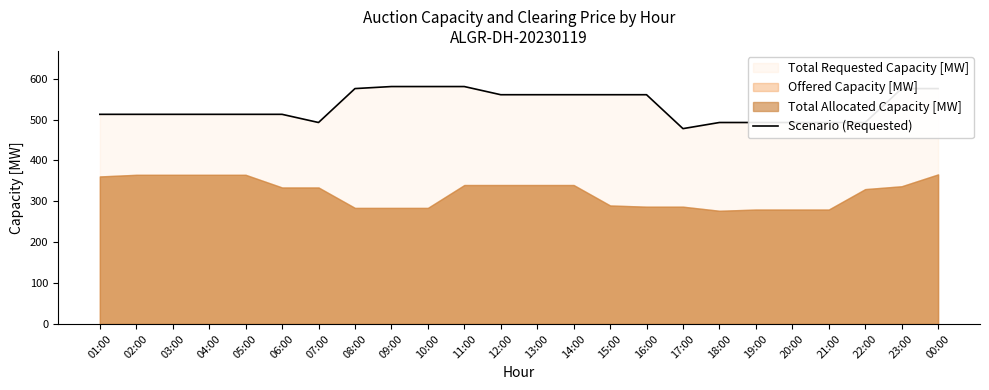

Reading left to right, extract all data points from this chart.

513	513	513	513	513	513	493	576	581	581	581	561	561	561	561	561	478	493	493	493	493	493	576	576